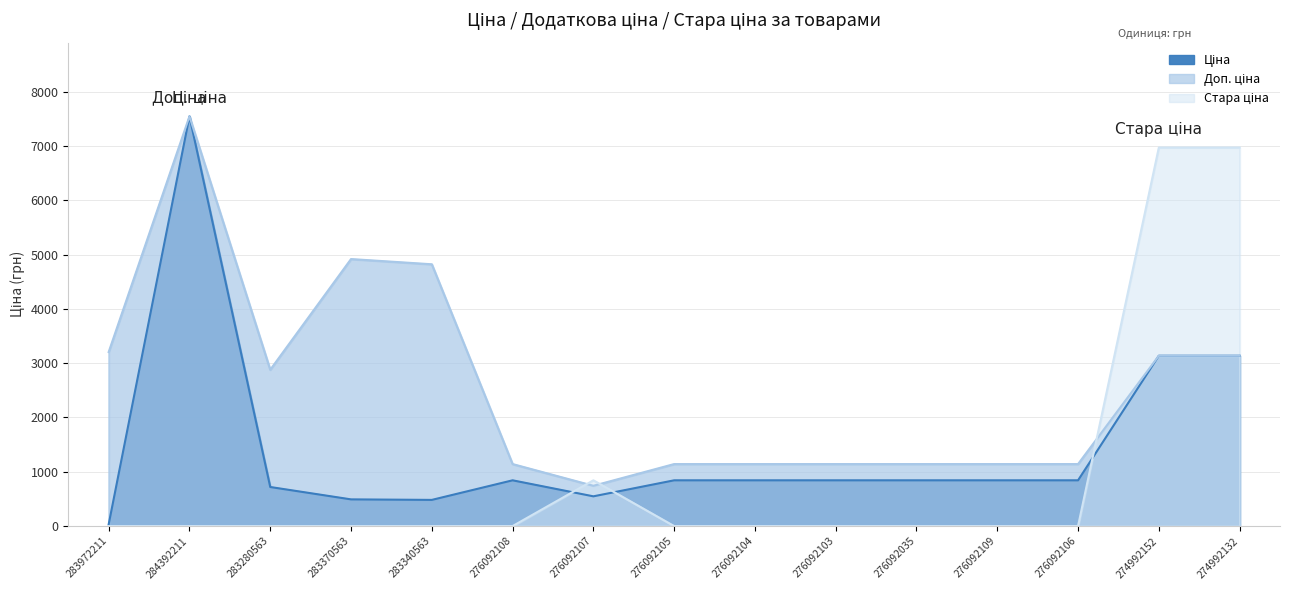

The Ціна series shows 32.0 at 283972211. True or false?

True